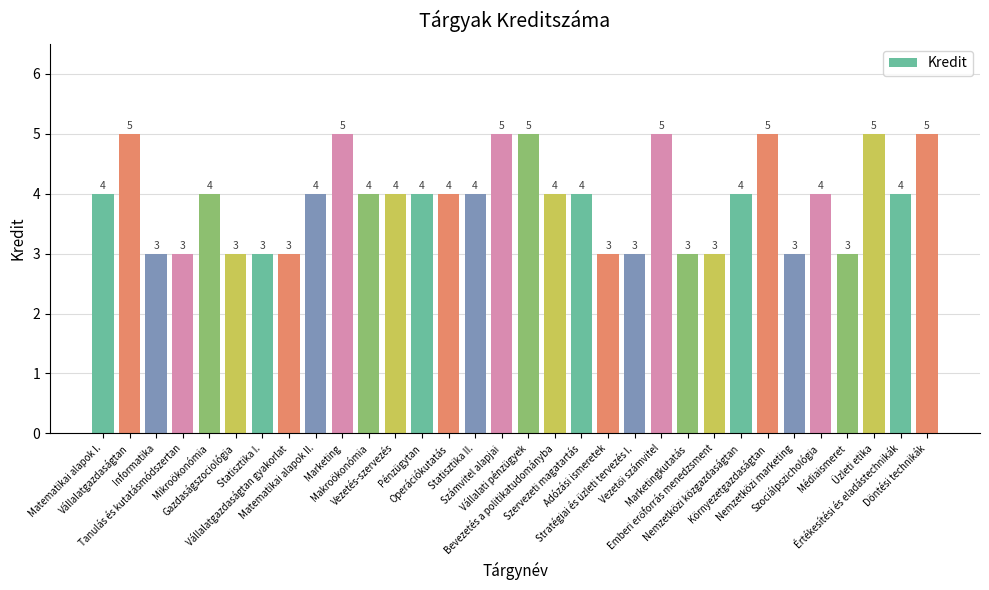

How many values are between 3 and 5?

32